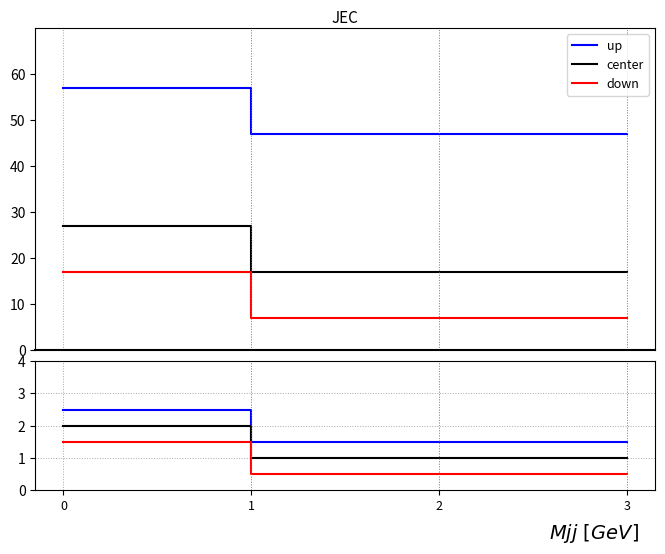

Count the up values in the range 1 to 2.

3